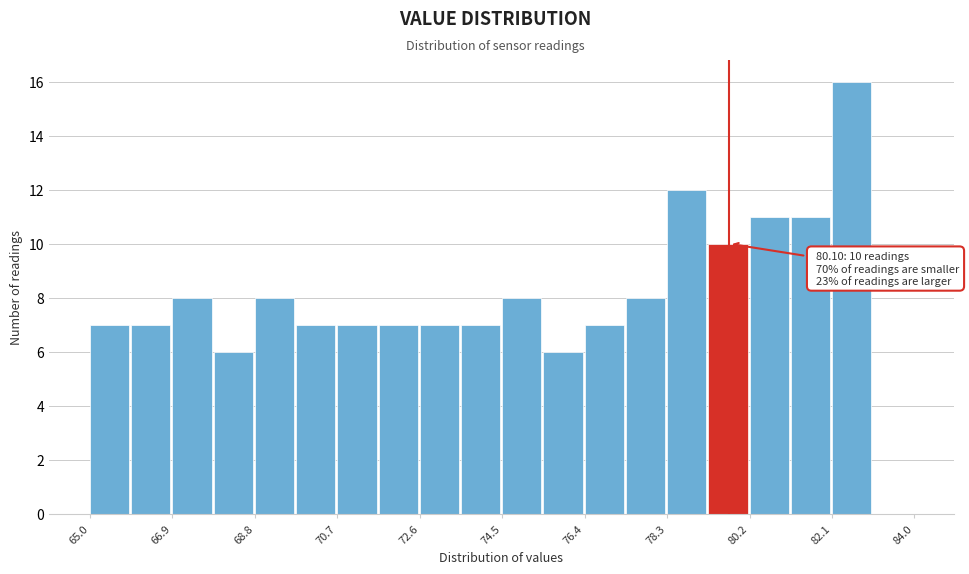

Which range on the x-axis has the tallest bar?

82.10 to 83.05